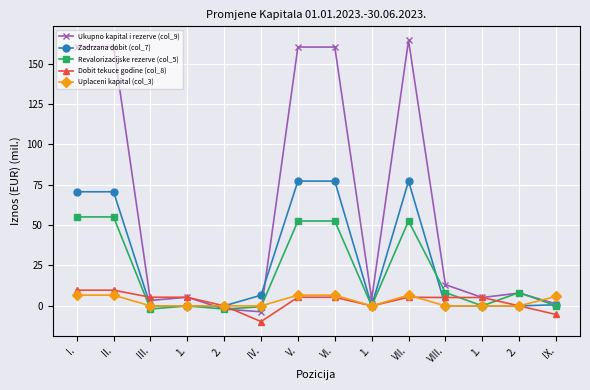

At VIII., list the series in order from smallest to largest.

Uplaceni kapital (col_3), Zadrzana dobit (col_7), Dobit tekuce godine (col_8), Revalorizacijske rezerve (col_5), Ukupno kapital i rezerve (col_9)